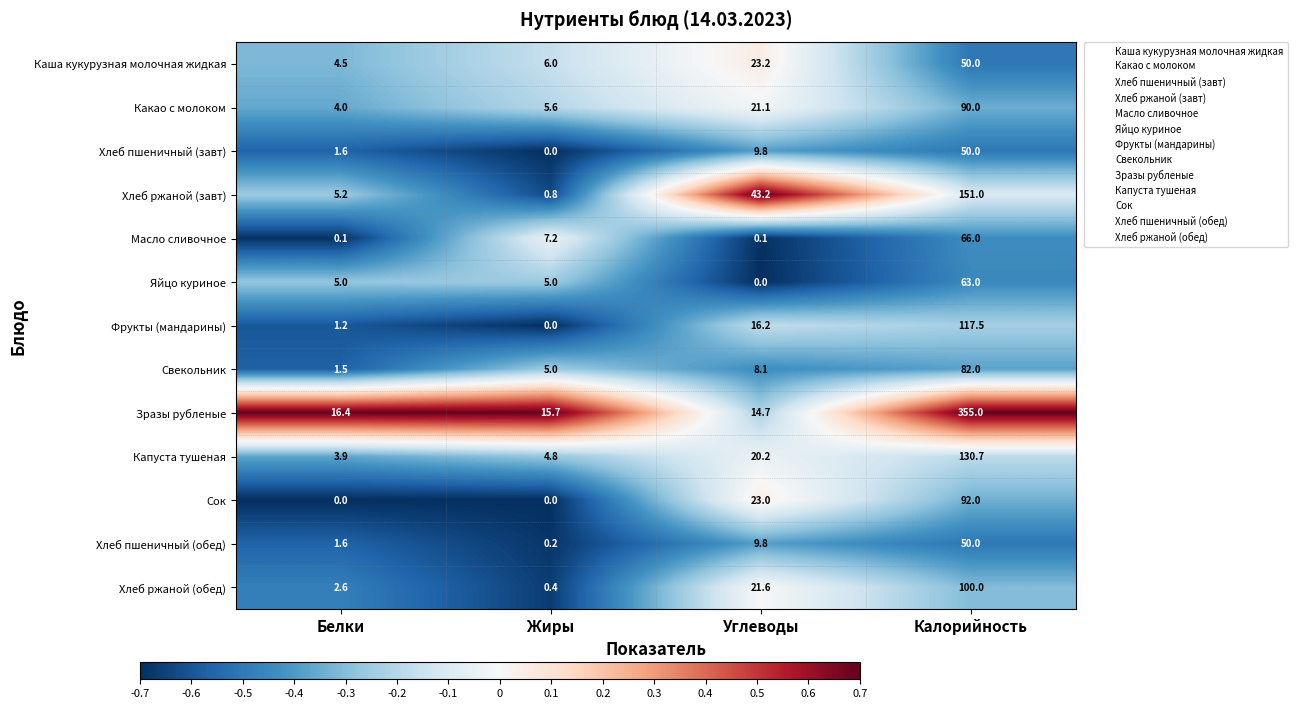

Which series has the largest total across all categories?

Зразы рубленые